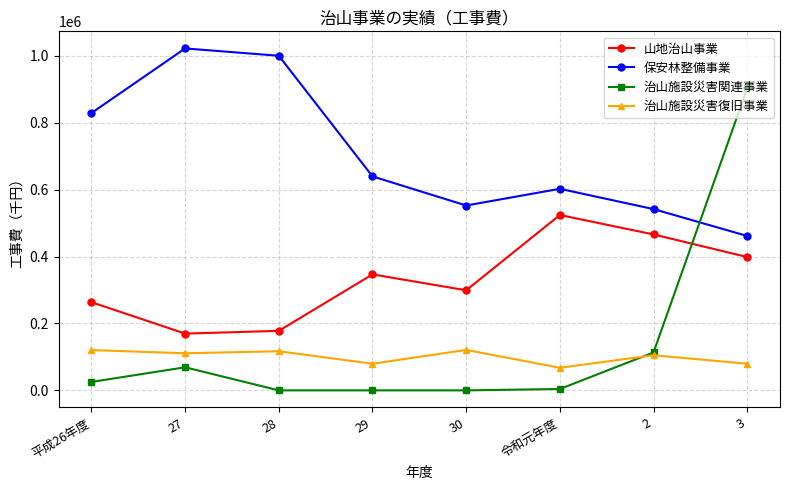

What is the value of the 治山施設災害関連事業 point at the 8th from the left?

903519.0